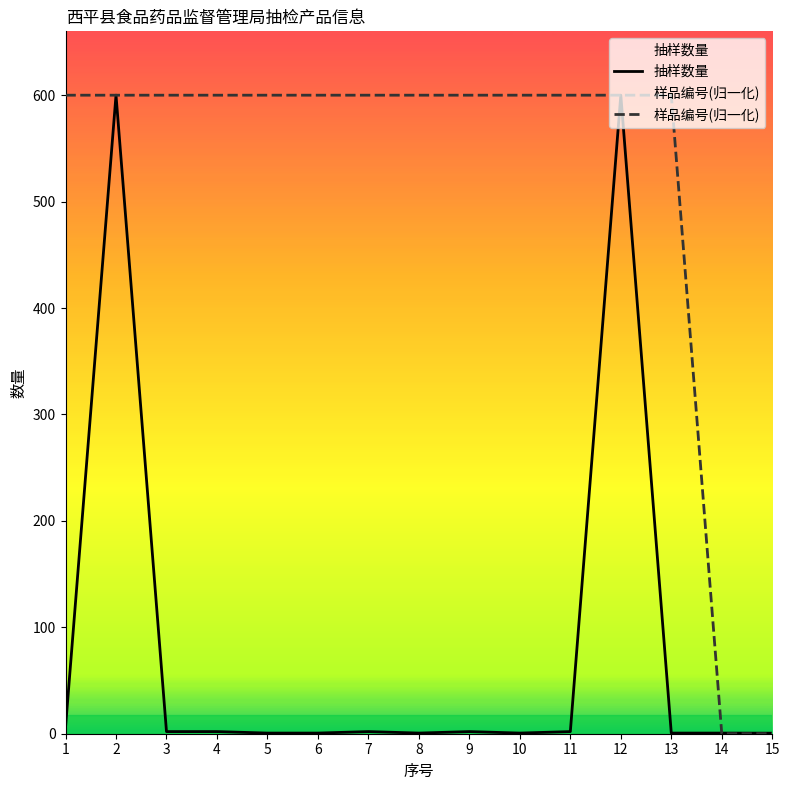

Is it true that 抽样数量 equals 2.0 at 7?

True